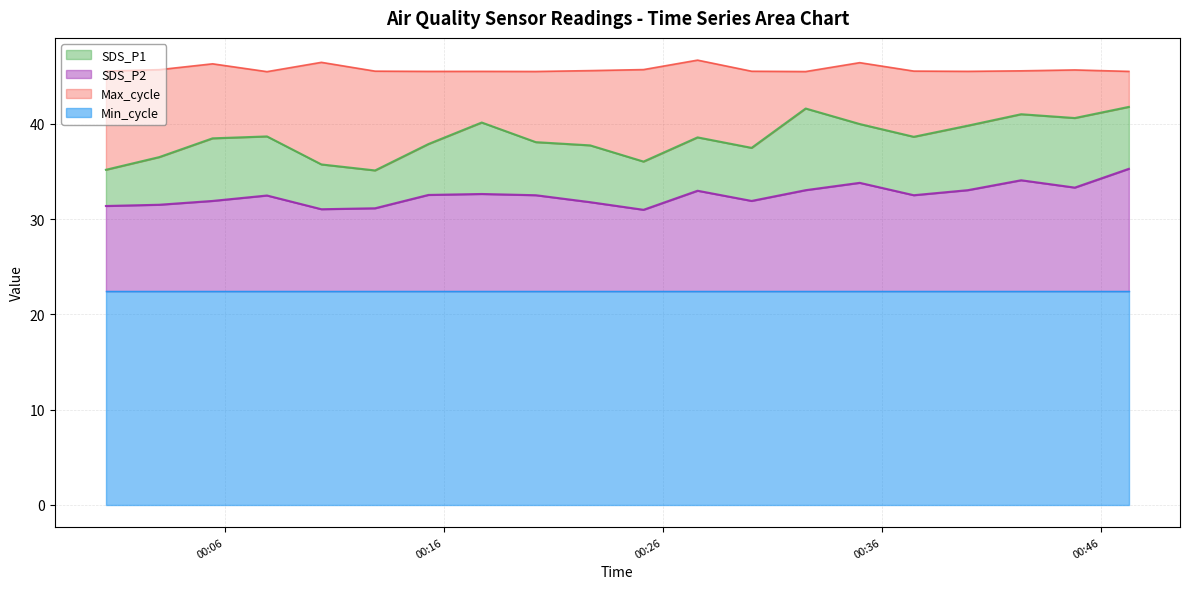

What is the label of the 15th point from the left?

2023/04/10 00:34:59